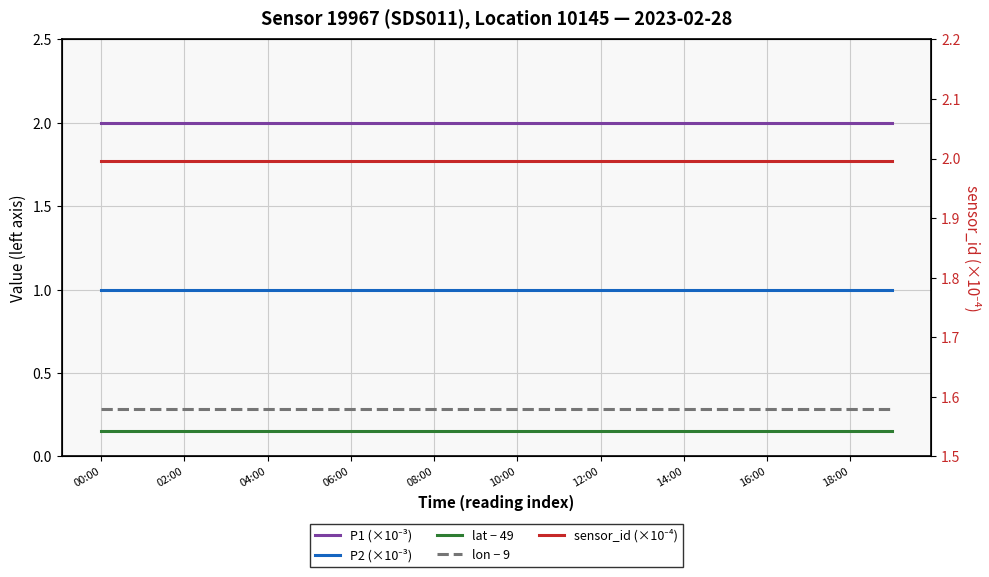

True or false: sensor_id (×10⁻⁴) has a value of 2.0 at 06:00.

True